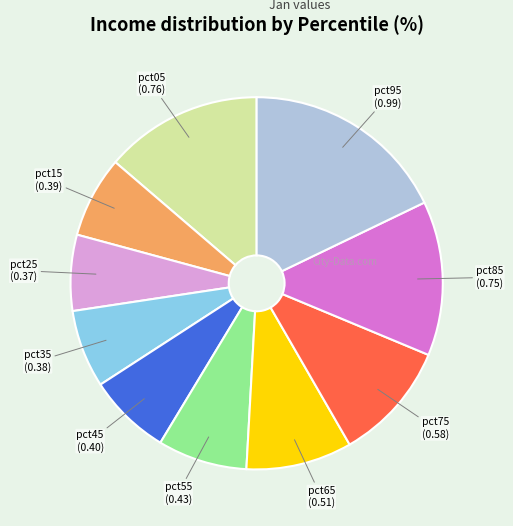

Is there a majority slice in this chart?

No